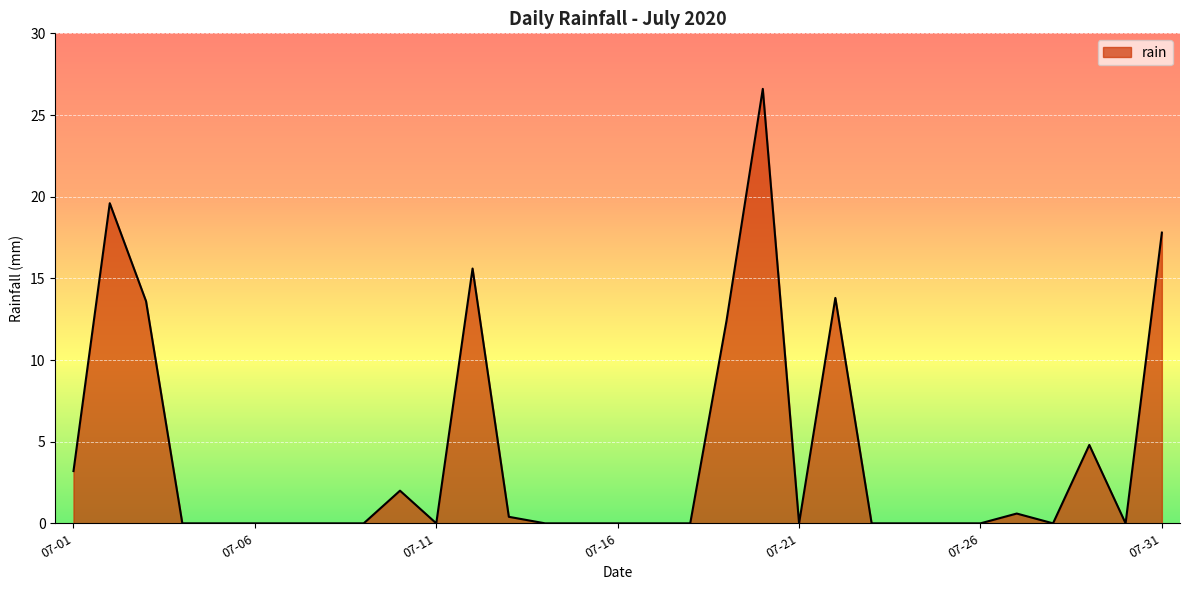

What is the difference between the maximum and minimum values?

26.6